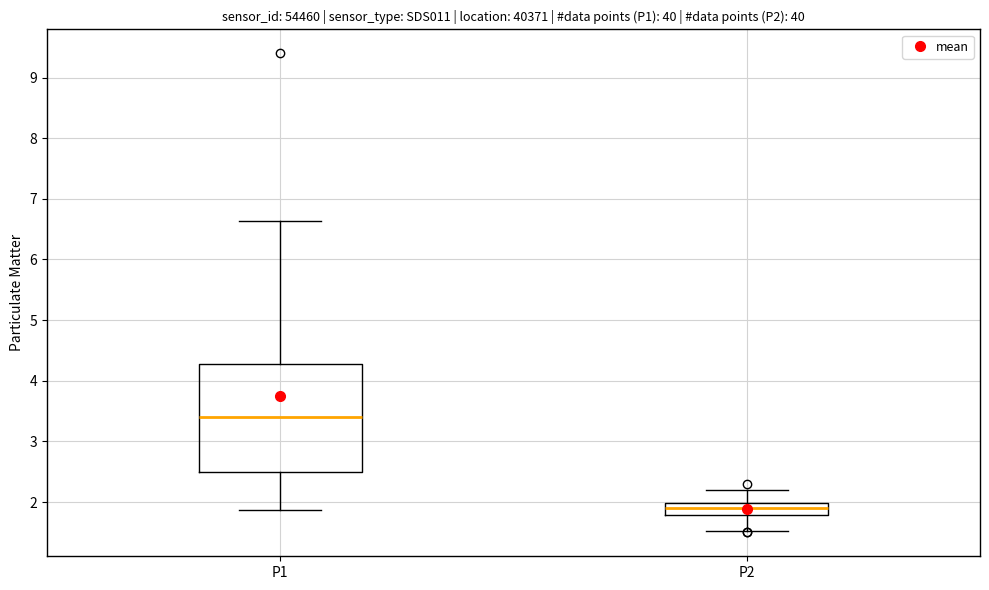

Which box has the lowest median line?

P2